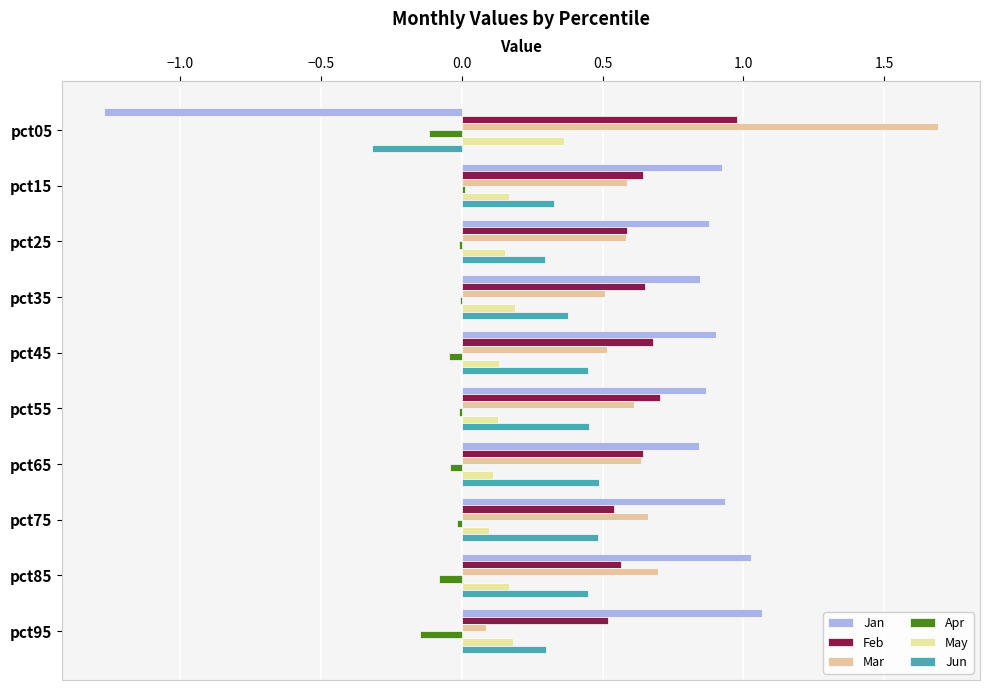

How many positive values does the Jun series have?

9